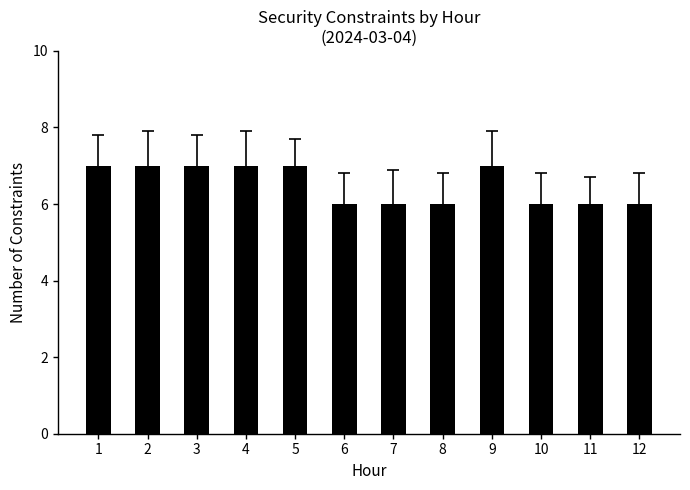

What is the value of the 10th bar from the left?

6